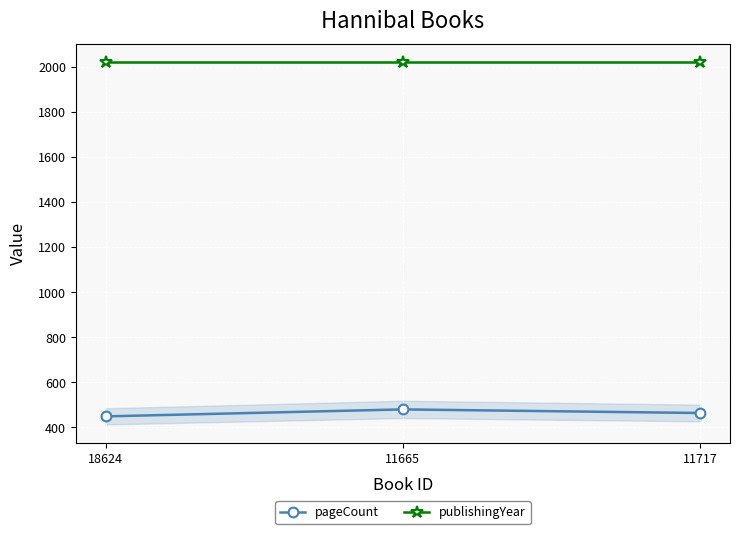

What is the sum of all pageCount values?

1393